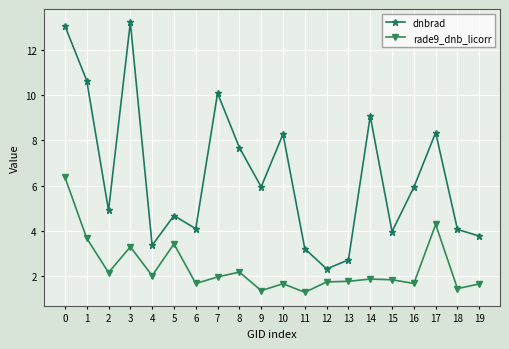

At 2, list the series in order from smallest to largest.

rade9_dnb_licorr, dnbrad